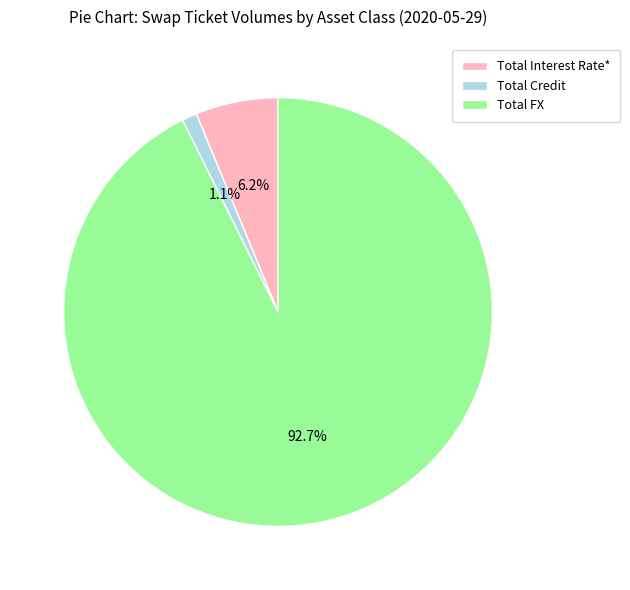

Between Total Interest Rate* and Total Credit, which is larger?

Total Interest Rate*